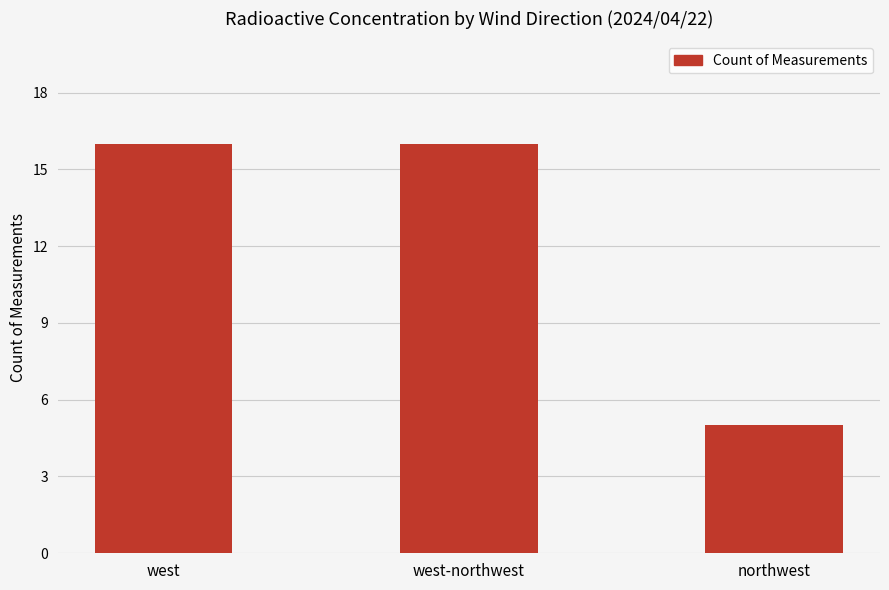

Where is the data nearest to the value 10?

northwest